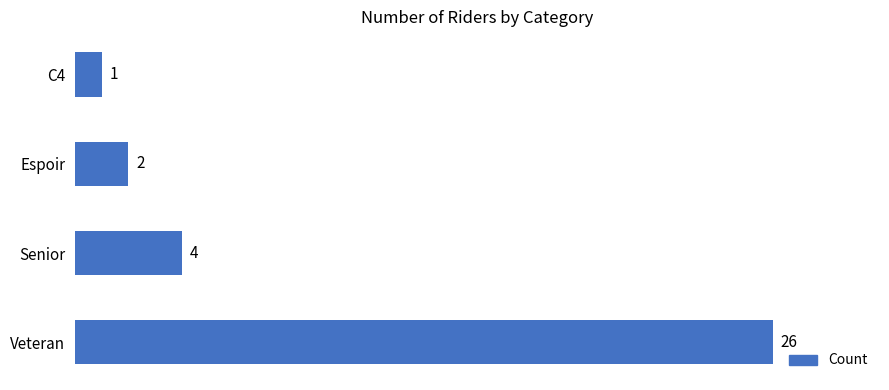

How many bars are there in total?

4